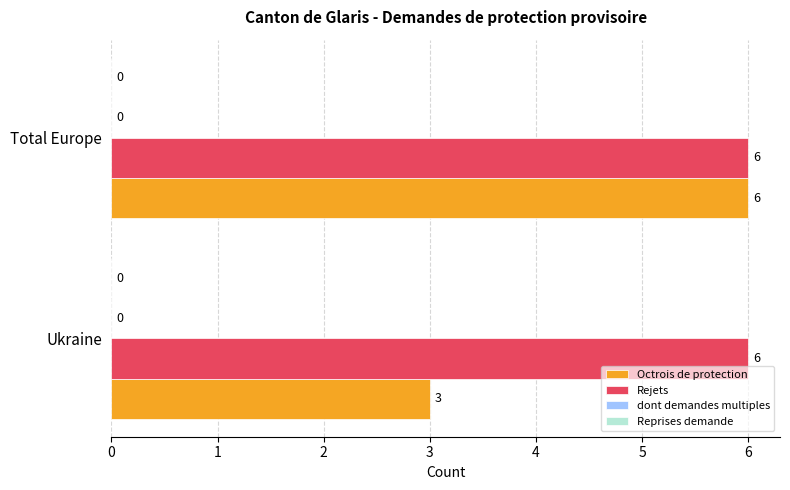

List the series in order of their overall mean, lowest first.

Octrois de protection, Rejets